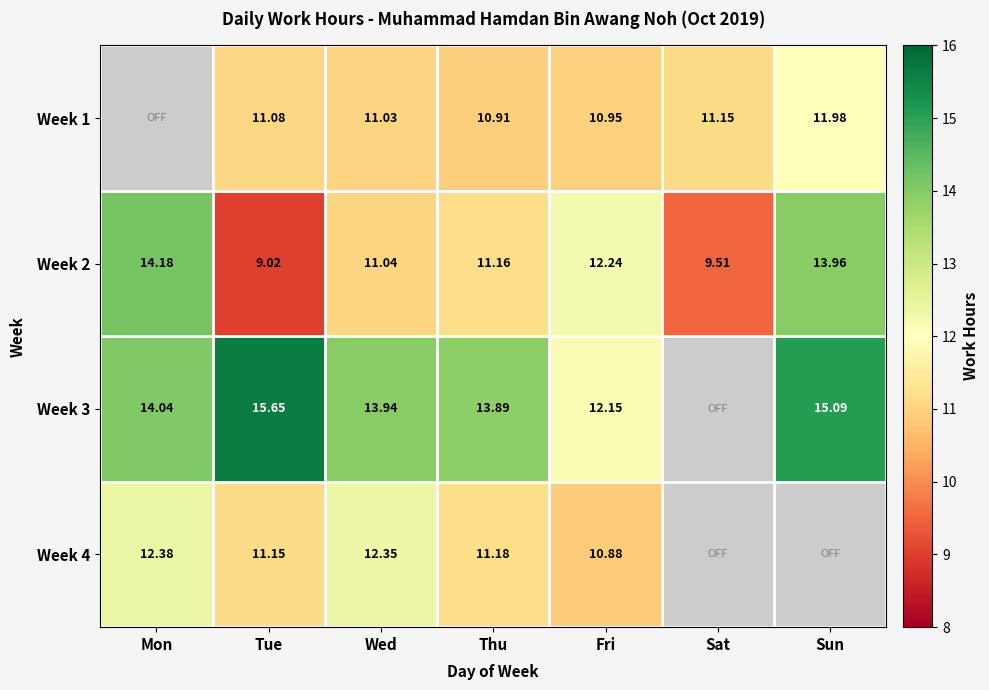

At which category is the sum across all series the highest?

Wed